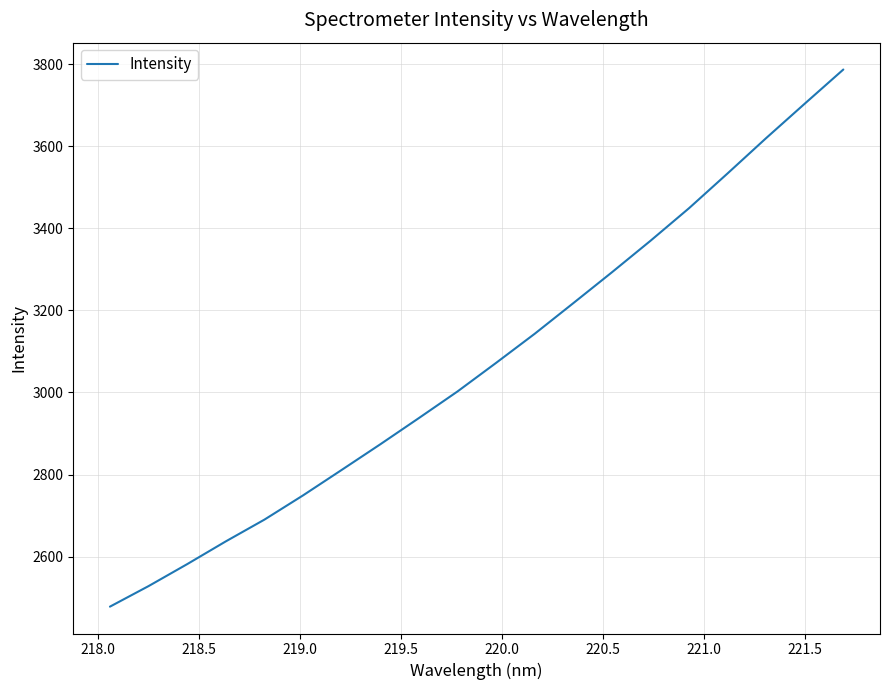

What is the maximum value shown in the chart?

3786.8